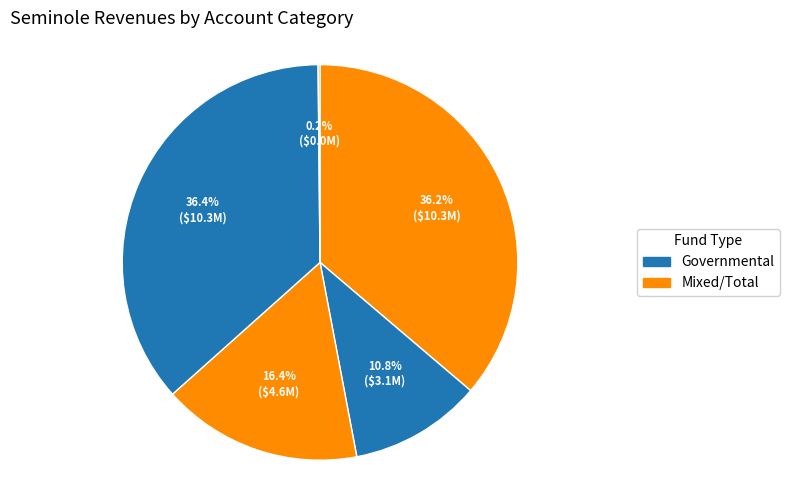

What is the smallest slice in the pie chart?

Judgments, Fines, and Forfeits